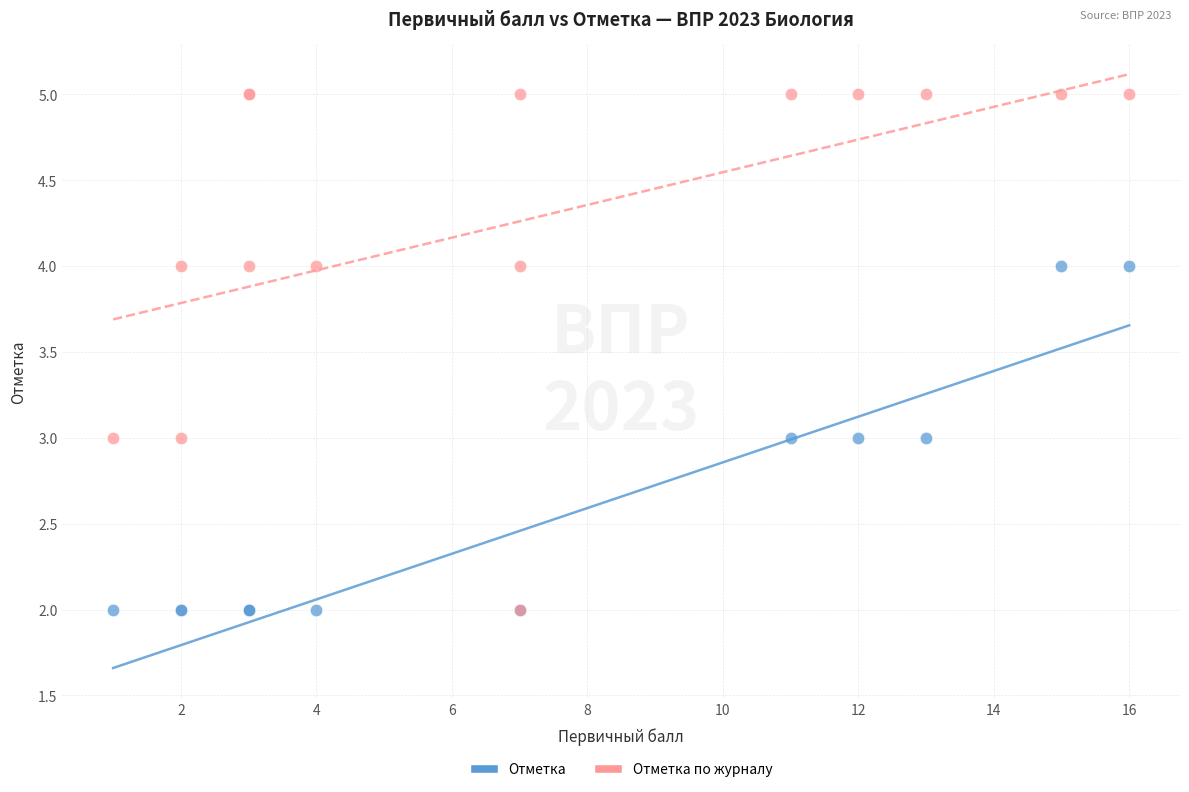

What are all the series names shown in the legend?

Отметка, Отметка по журналу